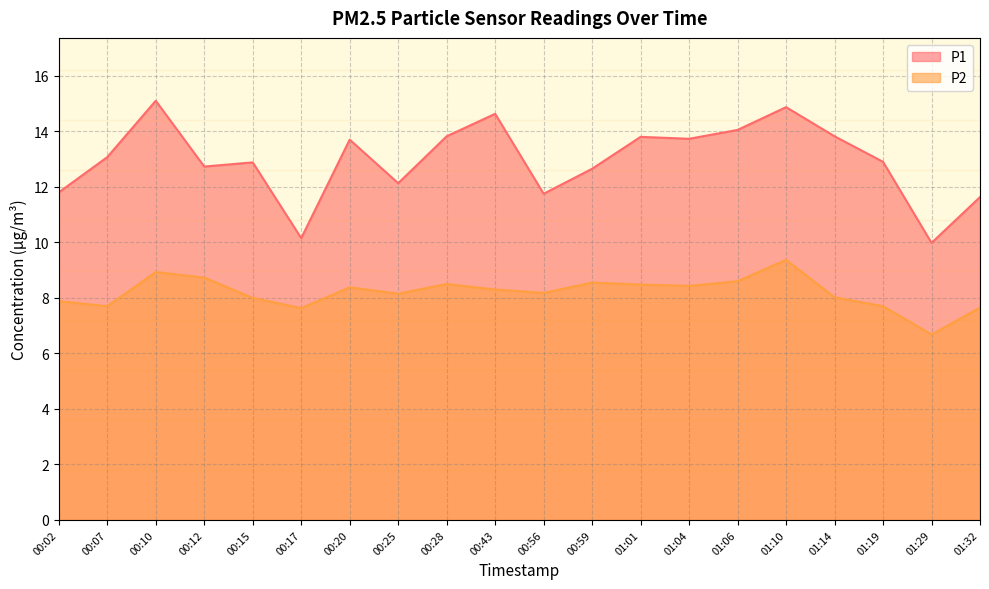

Where is P1 nearest to the value 12?

00:25